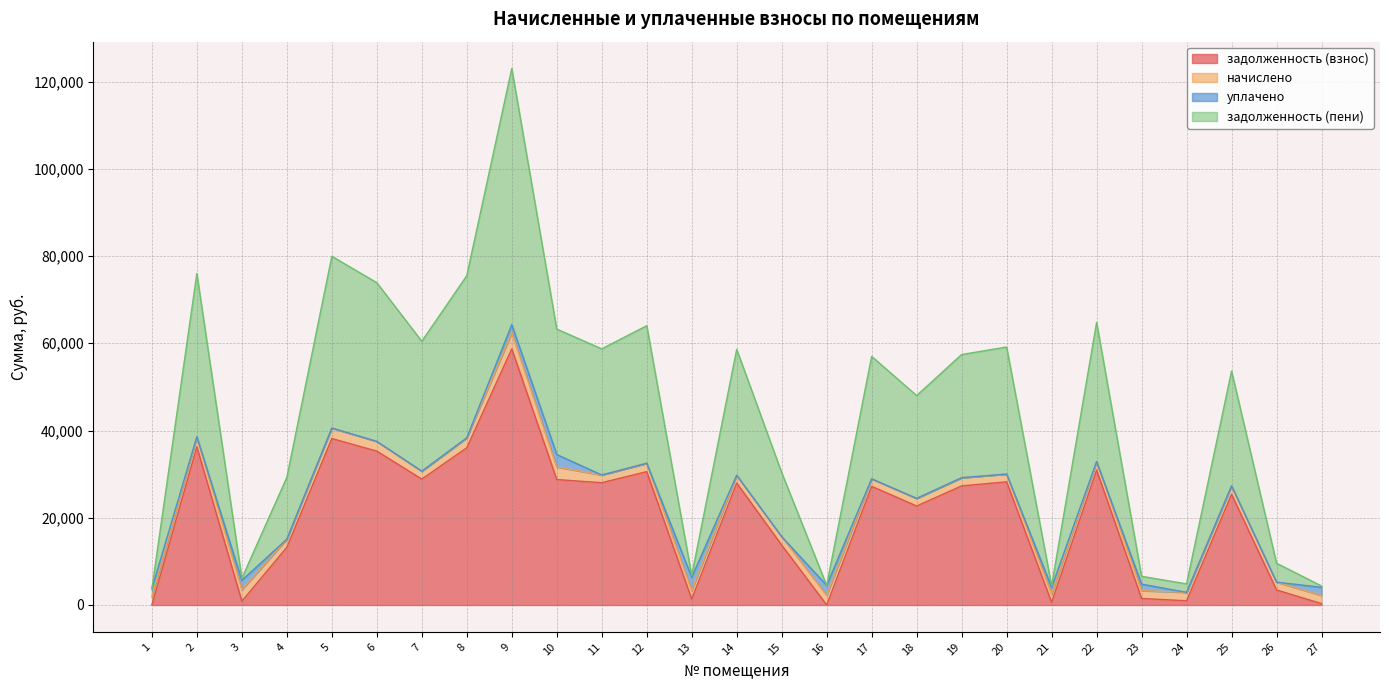

True or false: задолженность (взнос) and задолженность (пени) intersect in this chart.

False